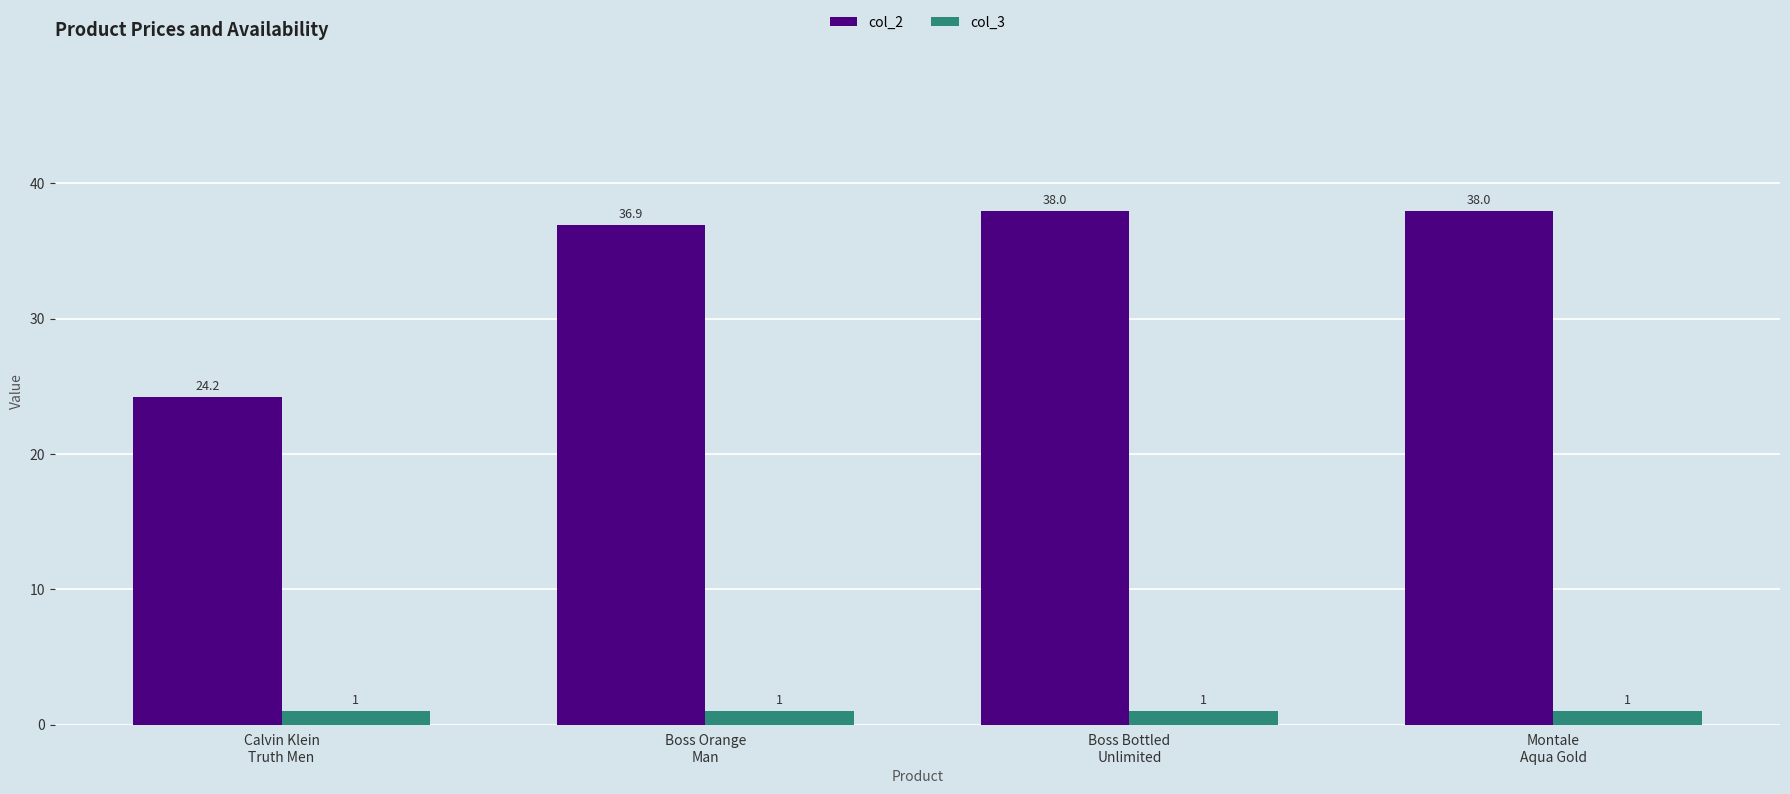

Reading left to right, list all the values displayed in this chart.

col_2: Calvin Klein
Truth Men=24.2	Boss Orange
Man=36.9	Boss Bottled
Unlimited=38.0	Montale
Aqua Gold=38.0
col_3: Calvin Klein
Truth Men=1.0	Boss Orange
Man=1.0	Boss Bottled
Unlimited=1.0	Montale
Aqua Gold=1.0